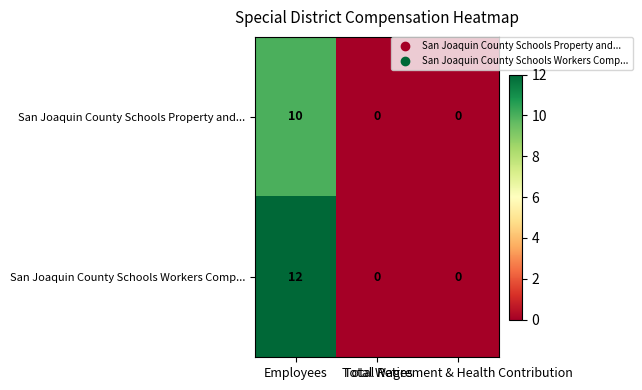

What is the difference between the maximum and second lowest values in the San Joaquin County Schools Workers Comp... series?

12